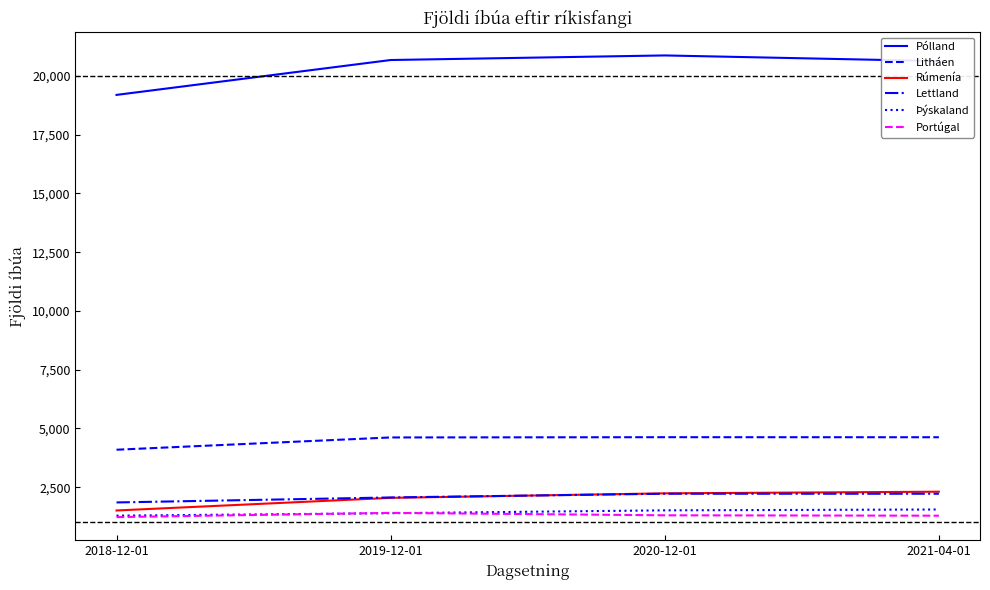

The Rúmenía series shows 1509 at 2018-12-01. True or false?

True